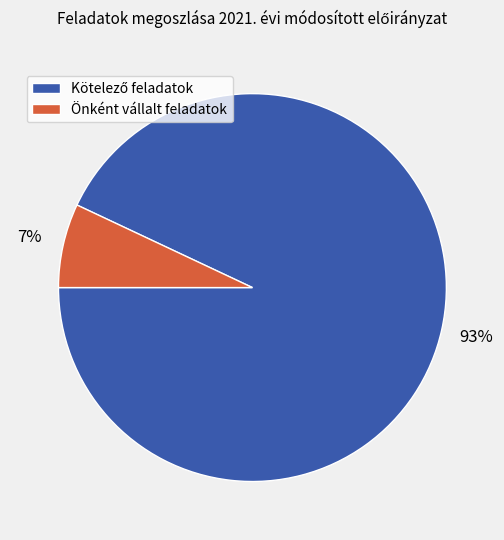

What percentage is the Önként vállalt feladatok slice, to the nearest percent?

7%